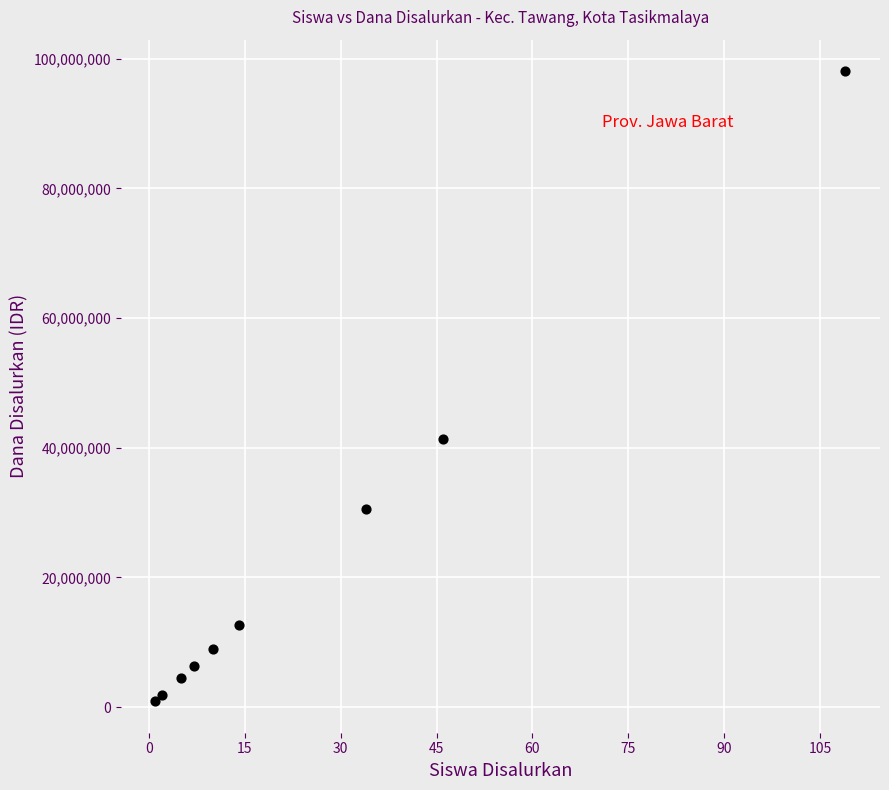

What Y value in the scatter plot is closest to 49500000?

41400000